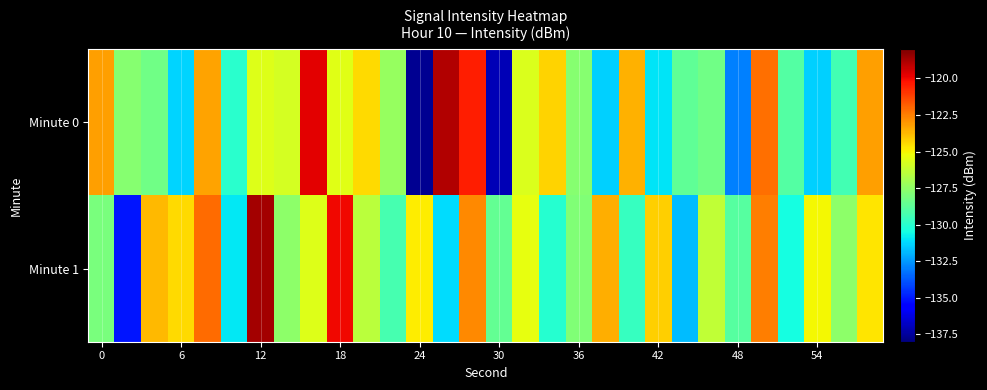

Reading left to right, what are all the values shown in this chart?

Minute 0: -123.2	-127.7	-128.3	-131.3	-123.3	-130.0	-125.6	-125.8	-119.8	-125.6	-124.5	-127.3	-137.7	-118.9	-120.5	-137.0	-125.7	-124.3	-127.7	-131.4	-123.6	-131.0	-128.6	-128.3	-132.9	-122.2	-129.0	-131.4	-129.3	-123.2
Minute 1: -128.0	-135.1	-123.8	-124.4	-122.1	-130.9	-118.7	-127.5	-125.7	-120.0	-126.5	-129.3	-124.8	-131.2	-122.7	-128.6	-125.4	-130.1	-127.9	-123.5	-129.7	-124.2	-131.8	-126.3	-128.9	-122.5	-130.5	-125.1	-127.6	-124.7